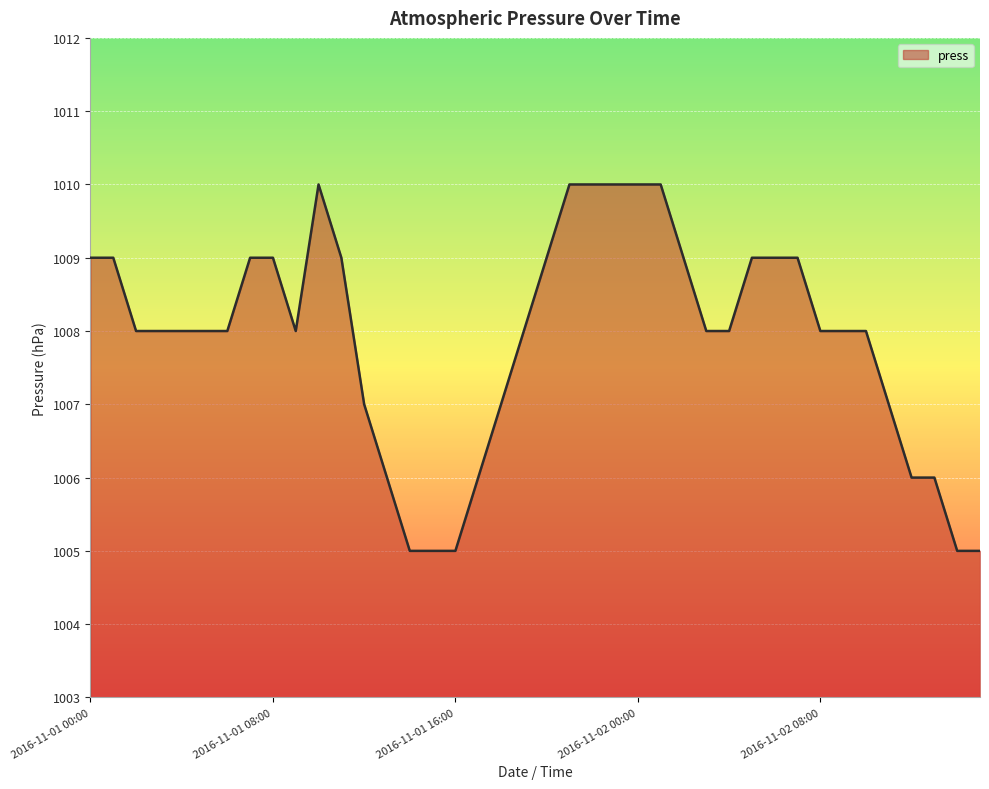

What is the greatest value displayed?

1010